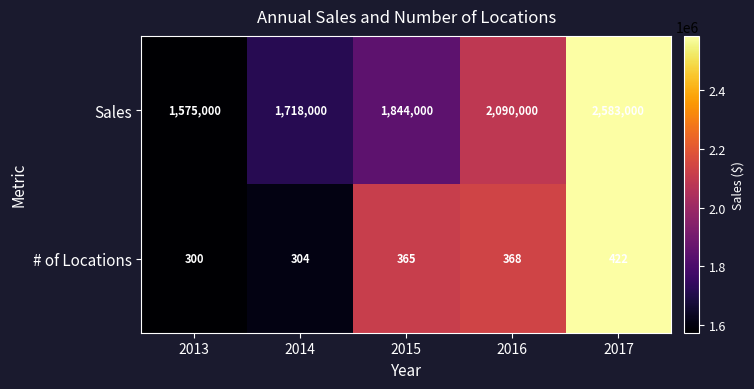

Between 2015 and 2017, which series saw the biggest shift?

Sales